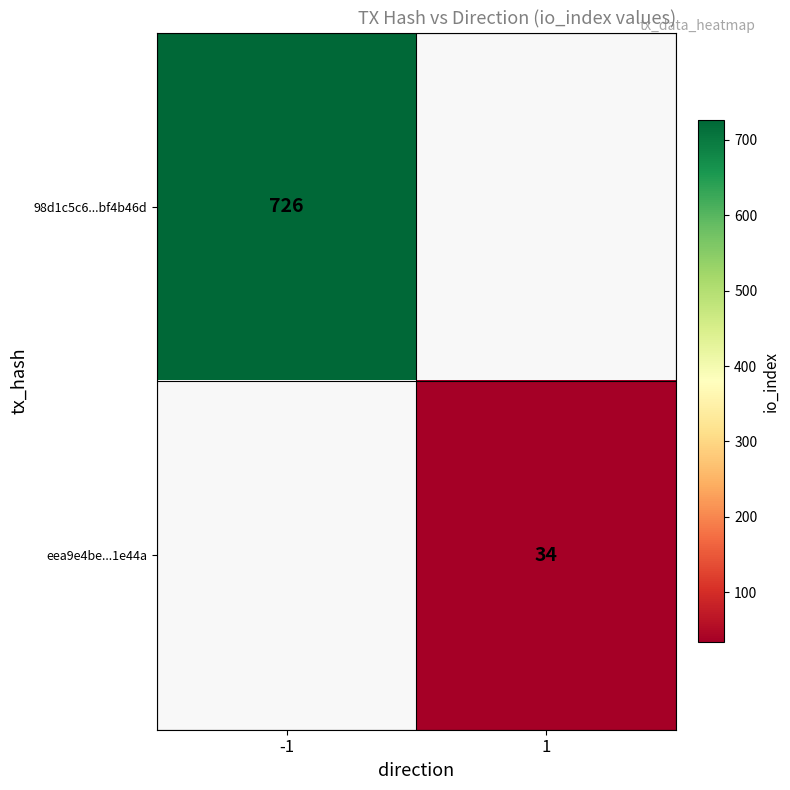

The 98d1c5c6...bf4b46d series shows 726 at -1. True or false?

True